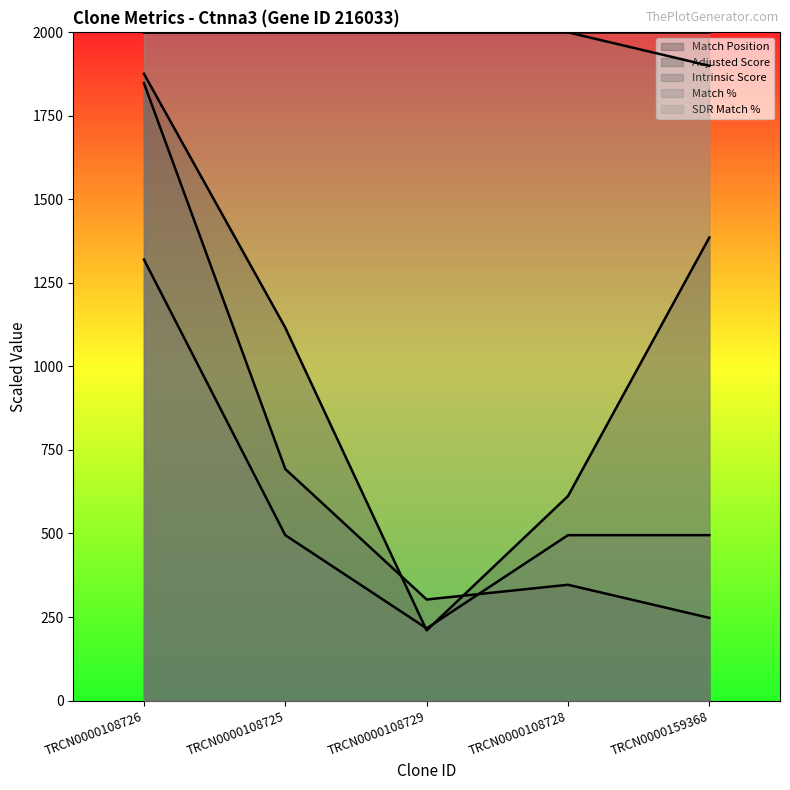

Between which two adjacent categories do Match Position and Adjusted Score first intersect?

TRCN0000108725 and TRCN0000108729